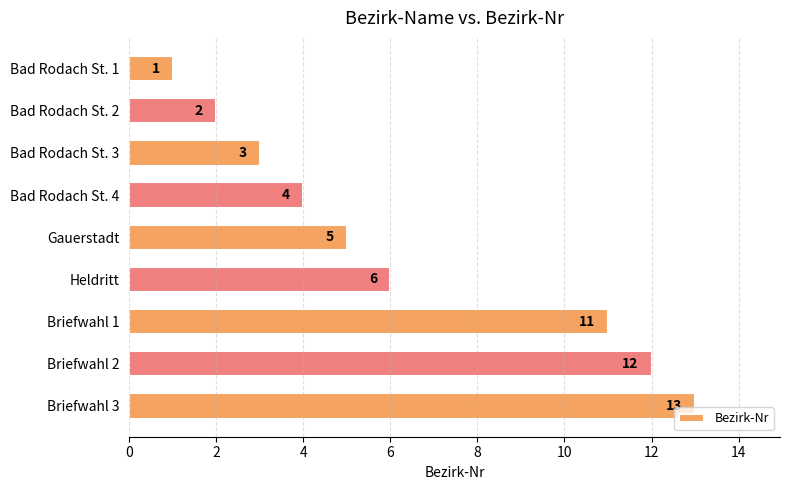

Rank the categories by value from highest to lowest.

Briefwahl 3, Briefwahl 2, Briefwahl 1, Heldritt, Gauerstadt, Bad Rodach St. 4, Bad Rodach St. 3, Bad Rodach St. 2, Bad Rodach St. 1